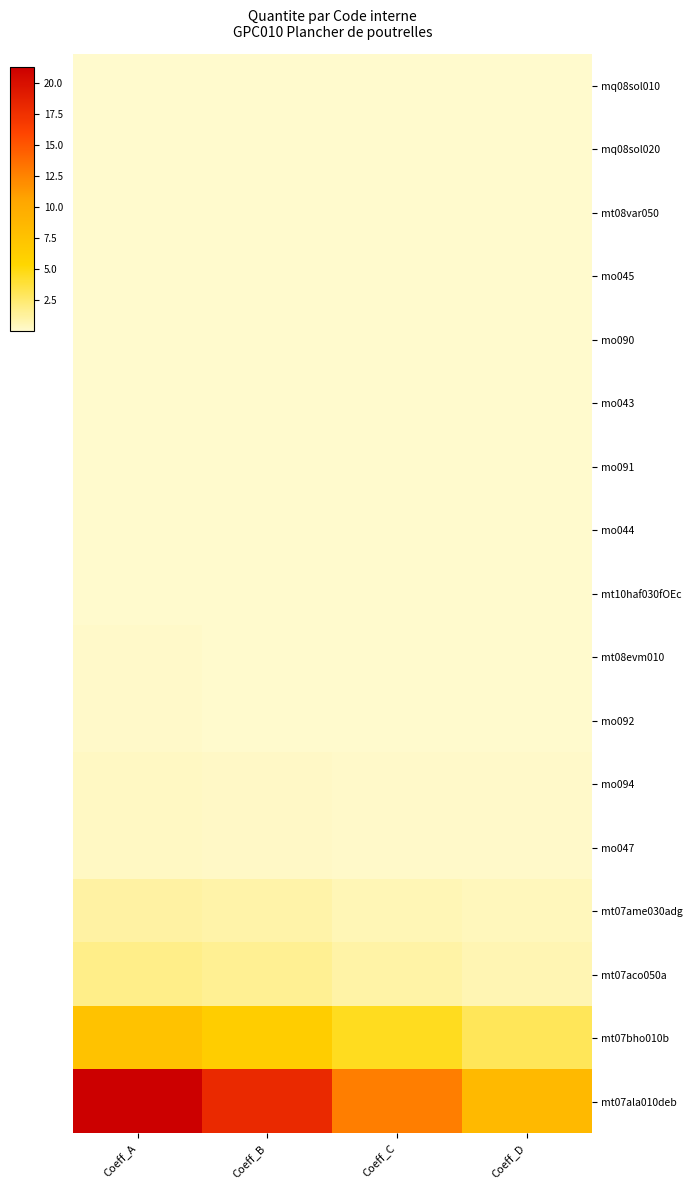

How many distinct data groups are displayed?

17